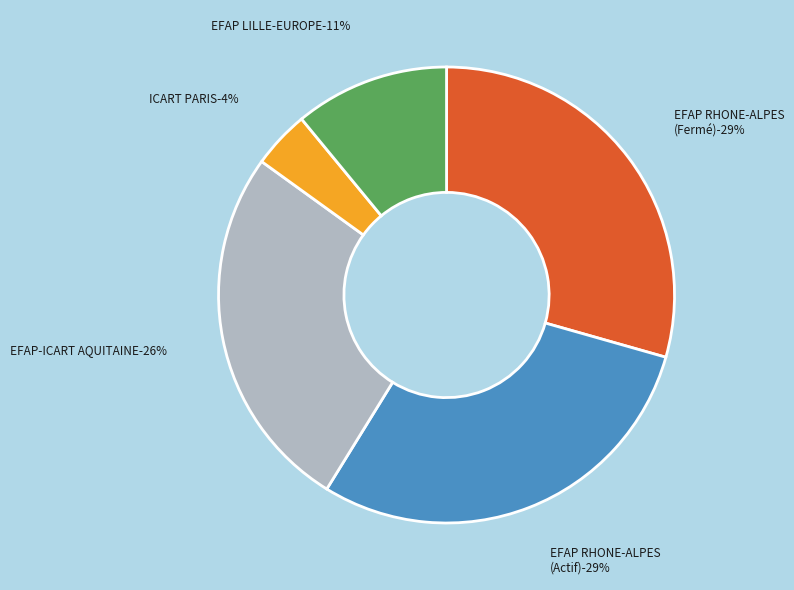

The EFAP-ICART AQUITAINE slice represents 12% of the pie. True or false?

False